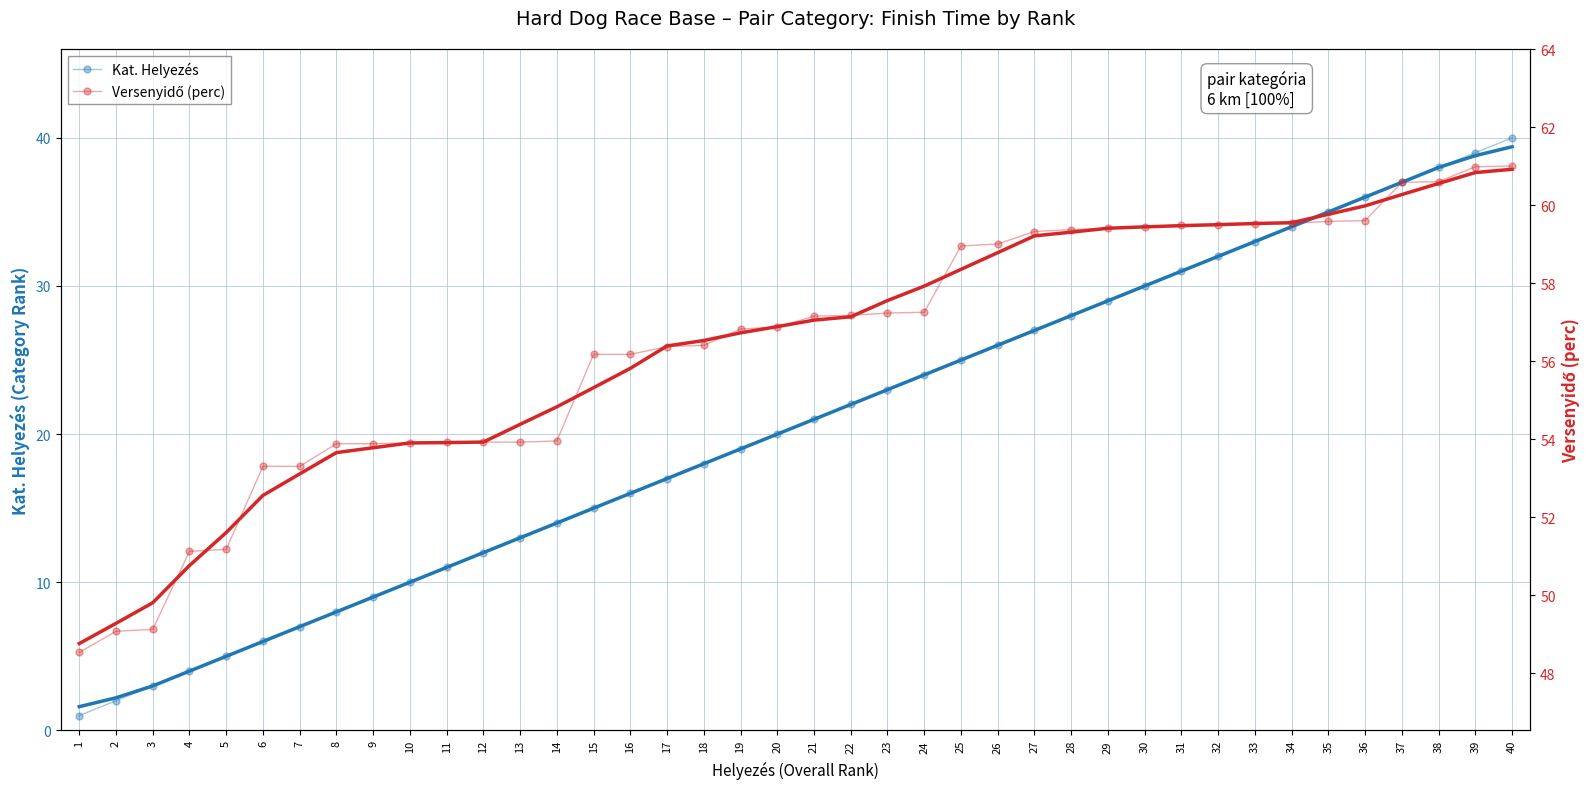

What is the maximum value for Kat. Helyezés?

40